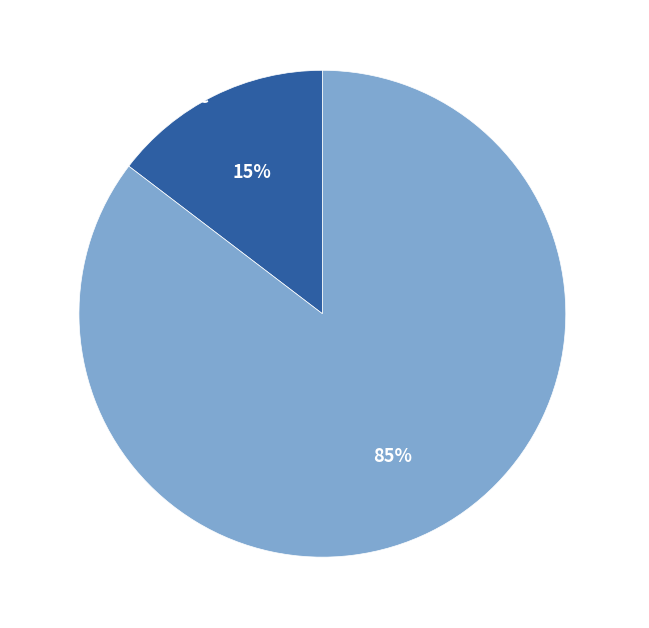

Which slice is the largest?

Treasury Stock, Shares